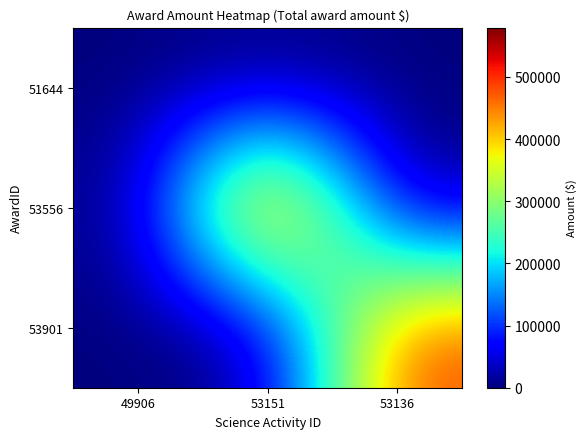

What is the spread (max minus min) of values at 53151?

579386